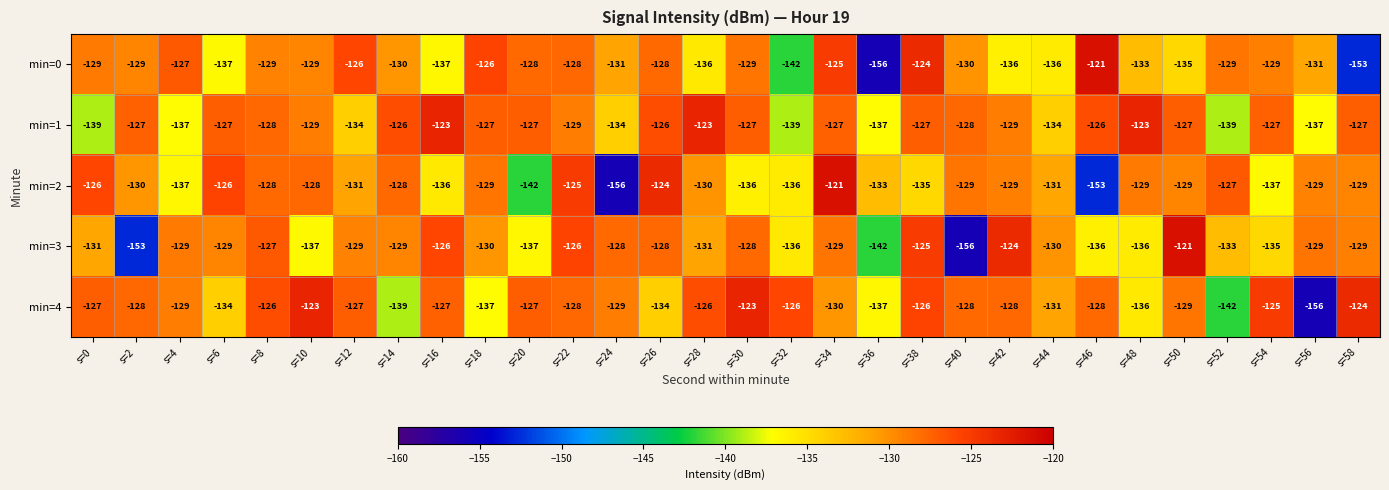

Which series changed the most between s=16 and s=24?

min=2